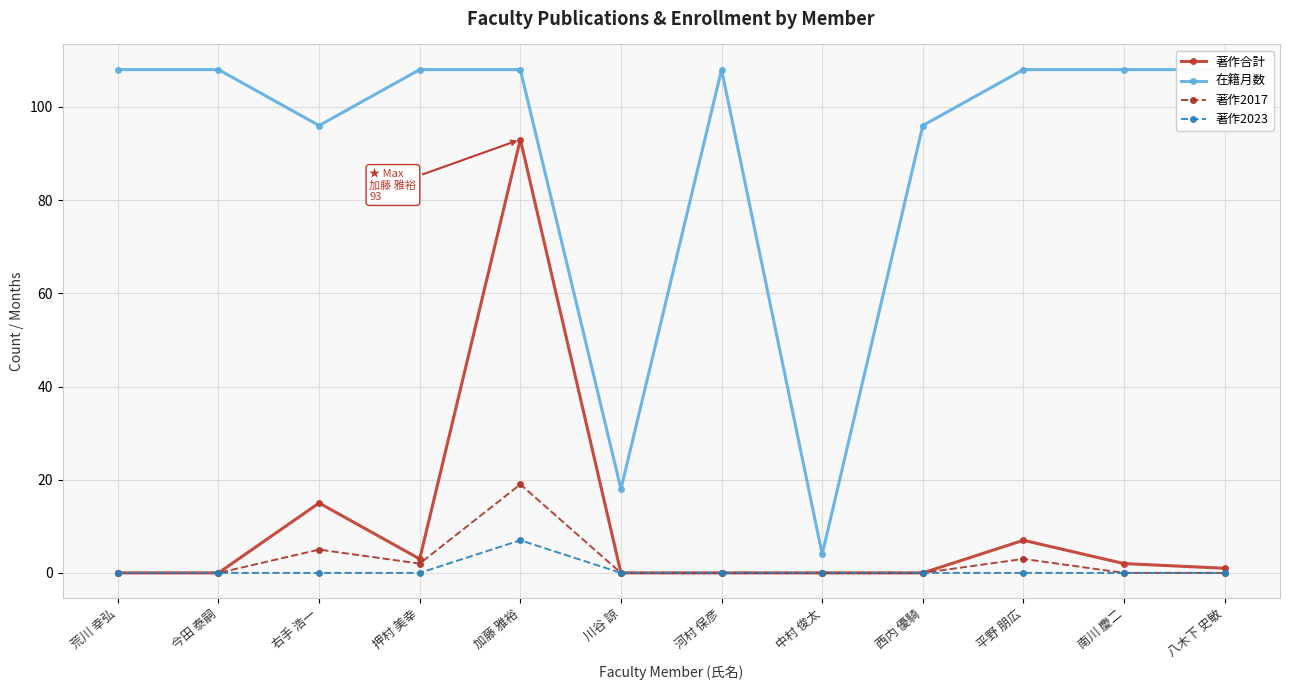

What is the difference between the maximum and minimum values in the 著作合計 series?

93